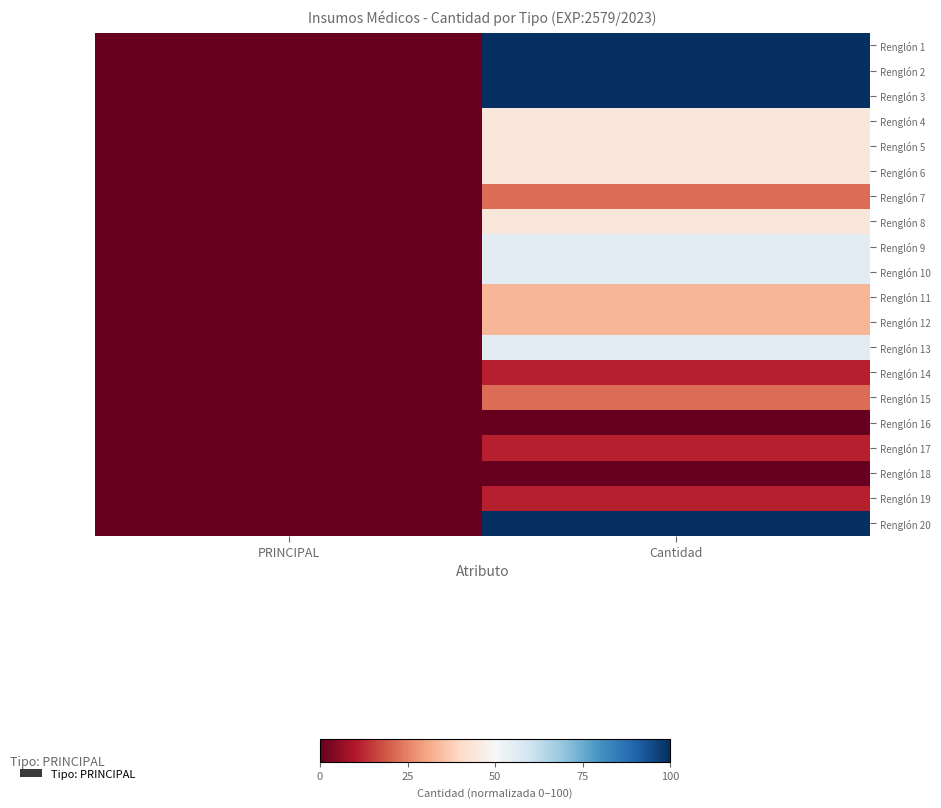

What is the greatest value displayed?

100.0